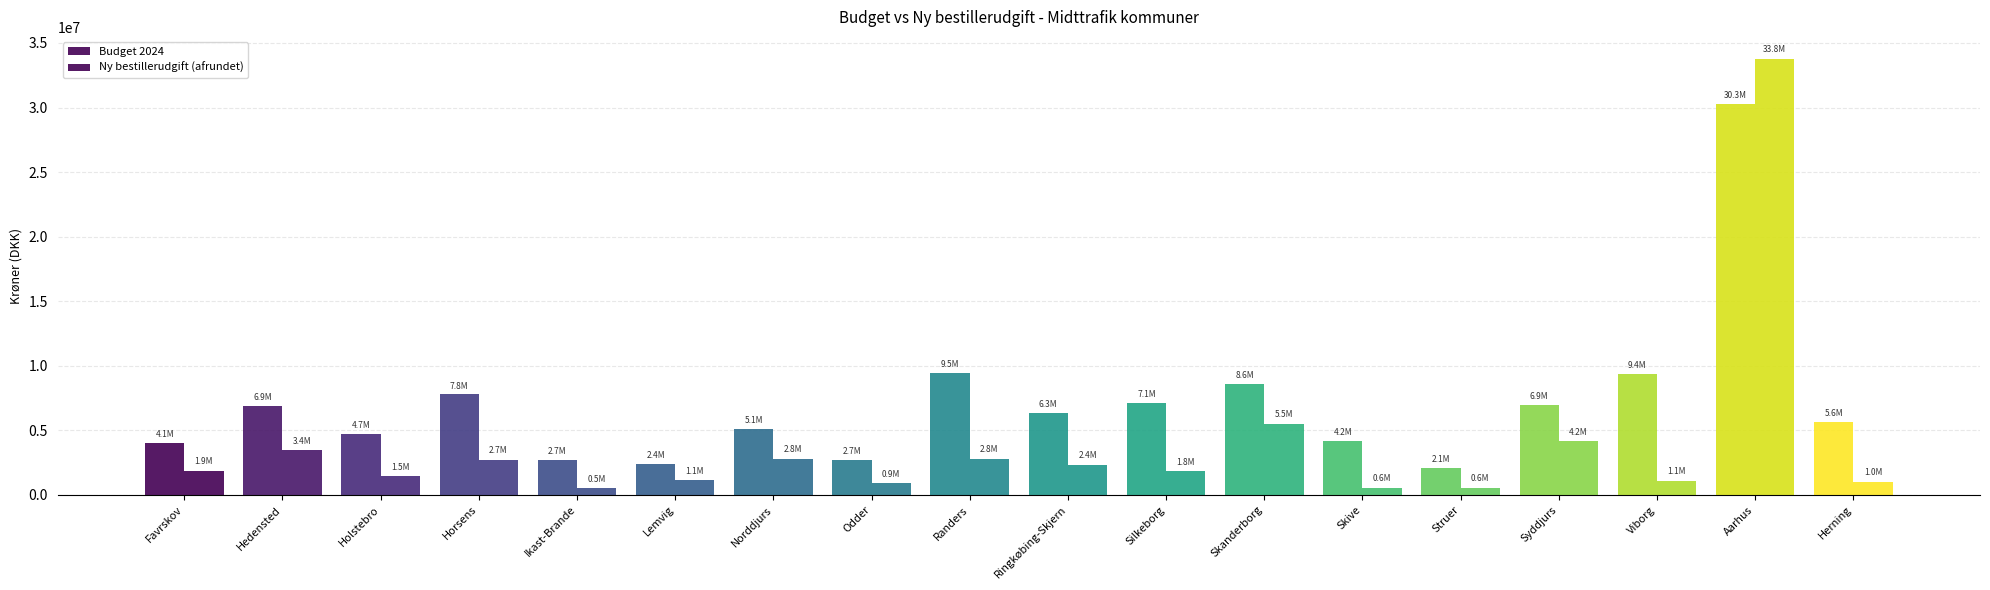

Which series has the widest spread of values?

Ny bestillerudgift (afrundet)